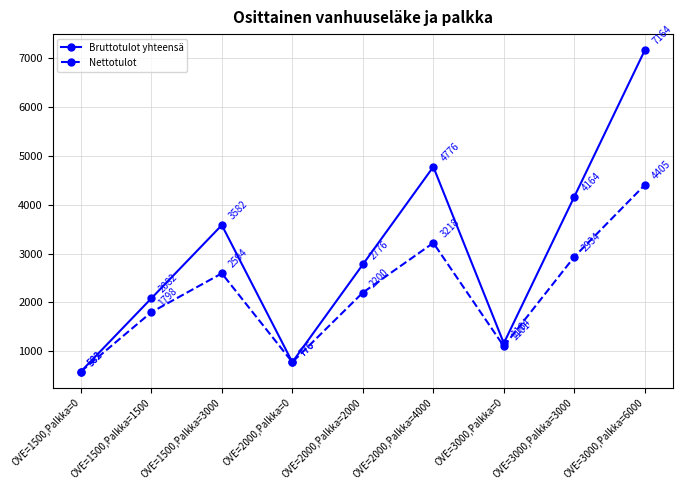

Is the value of Bruttotulot yhteensä at OVE=2000,Palkka=0 greater than the value of Nettotulot at OVE=1500,Palkka=0?

Yes